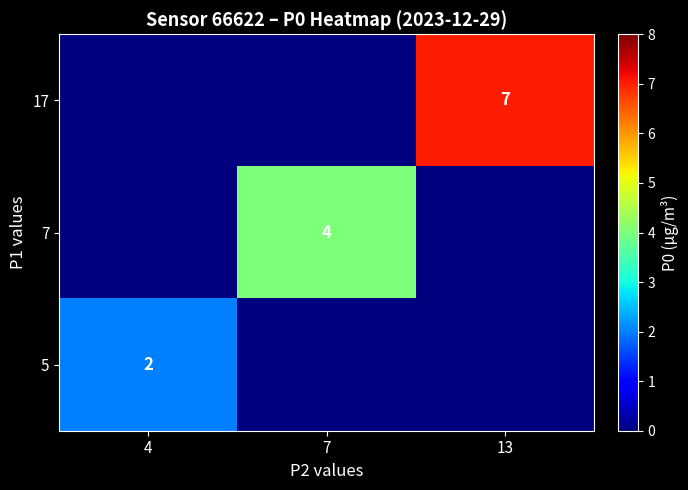

How many series are shown in this chart?

3